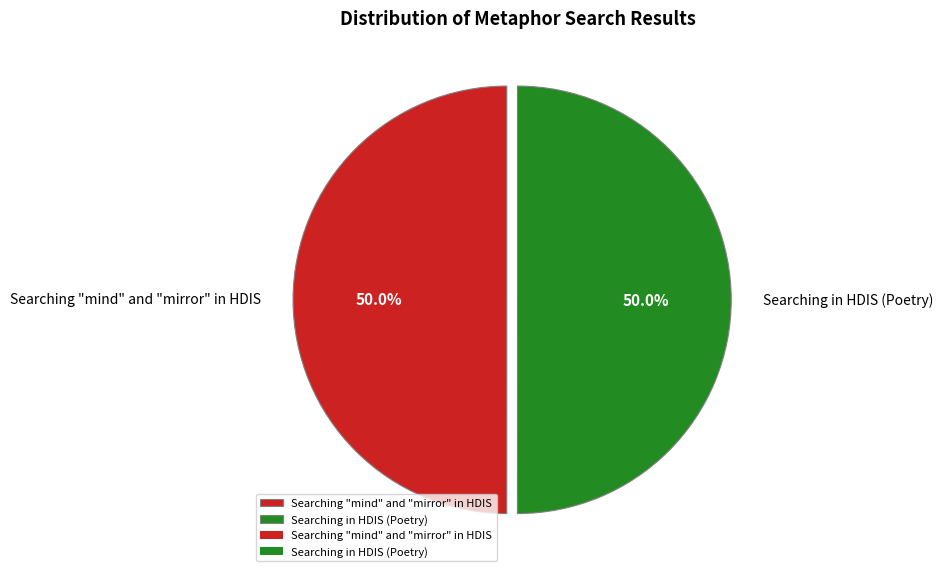

Is the sum of Searching "mind" and "mirror" in HDIS and Searching in HDIS (Poetry) greater than half?

Yes